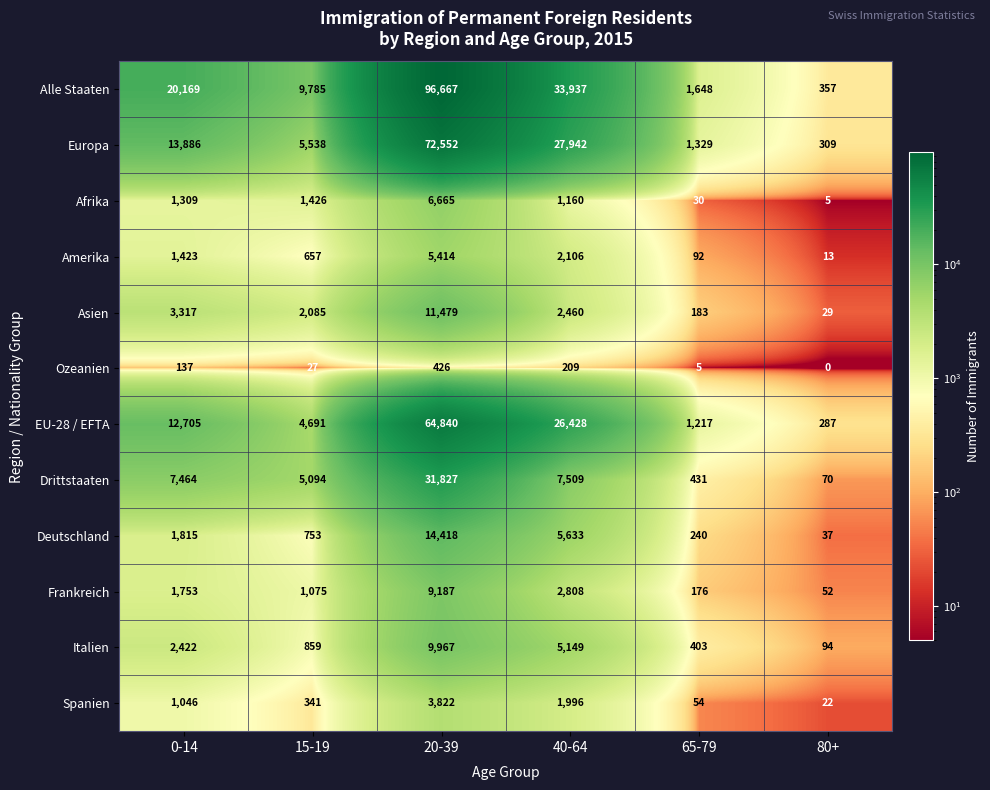

How many categories are shown in the chart?

6